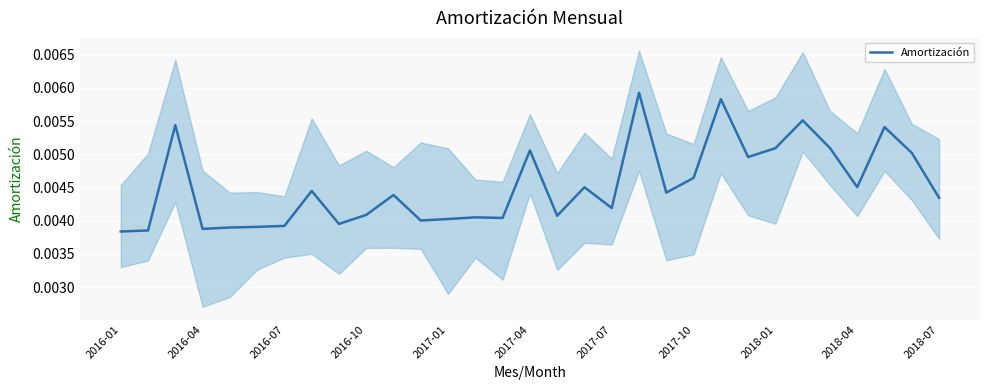

Does the chart display data point markers on the line(s)?

No